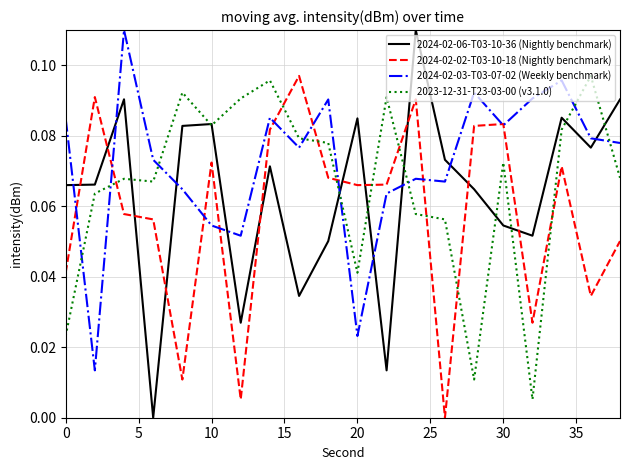

In 2024-02-03-T03-07-02 (Weekly benchmark), how many points are higher than both neighbors (excluding endpoints)?

6